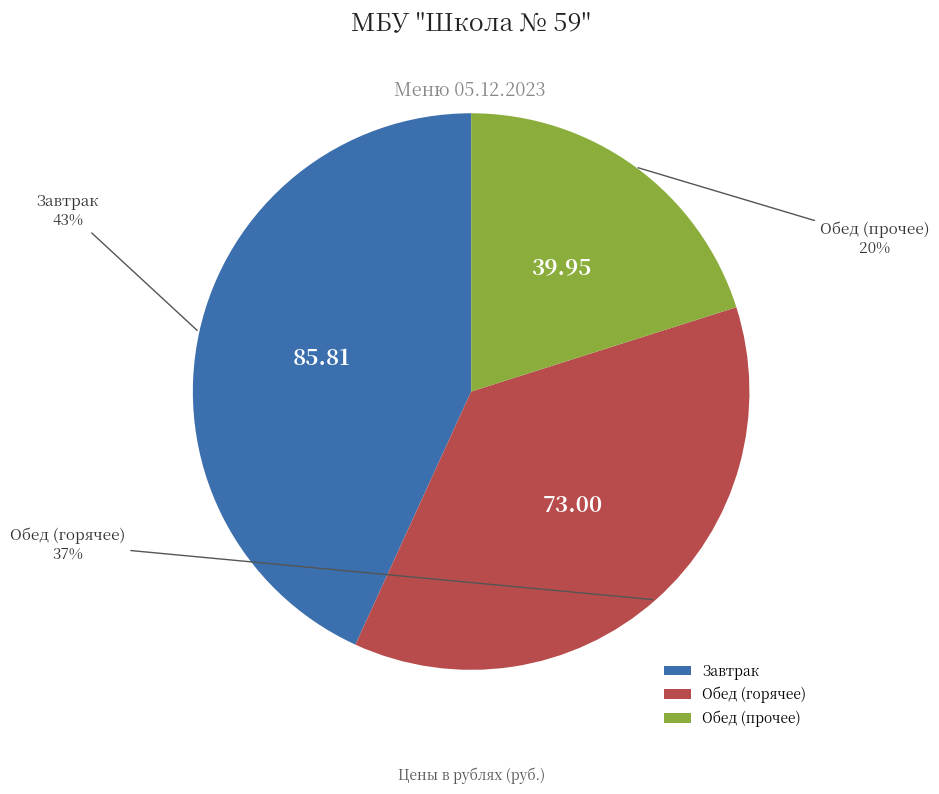

Do Обед (прочее) and Обед (горячее) together represent more than half of the pie?

Yes